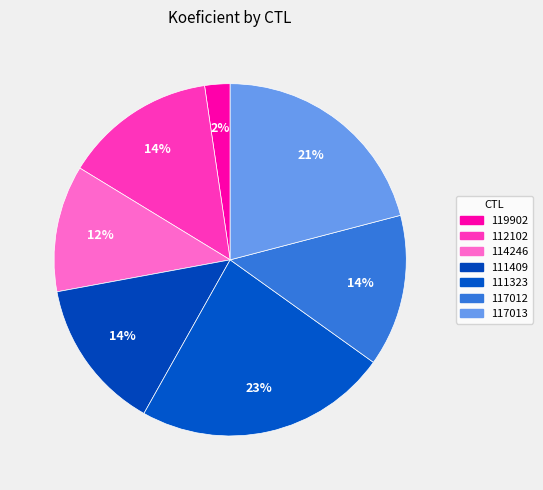

What is the smallest slice in the pie chart?

119902